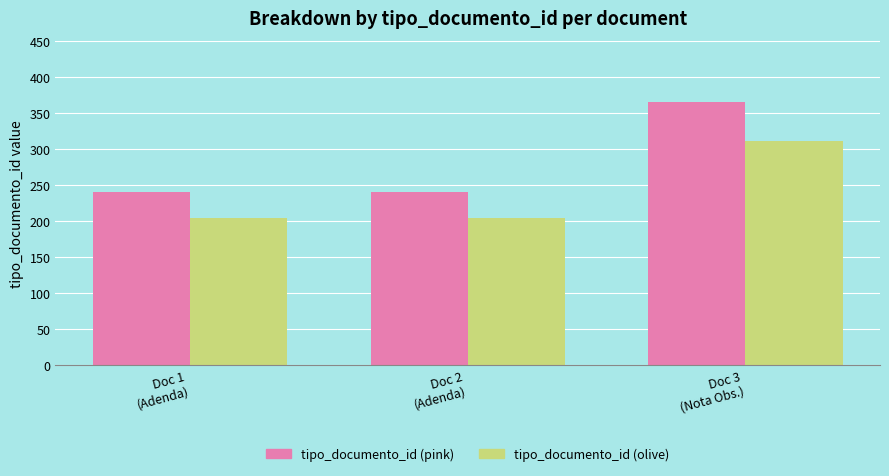

Count the number of categories in the chart.

3